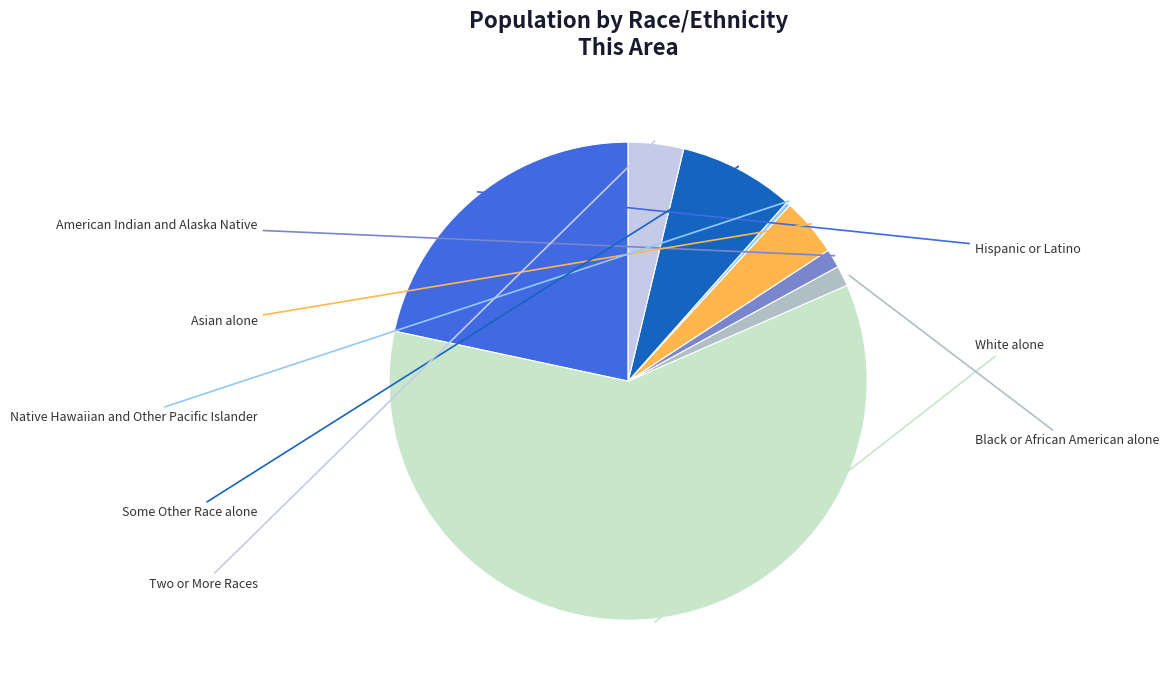

Count the number of slices in the pie.

8